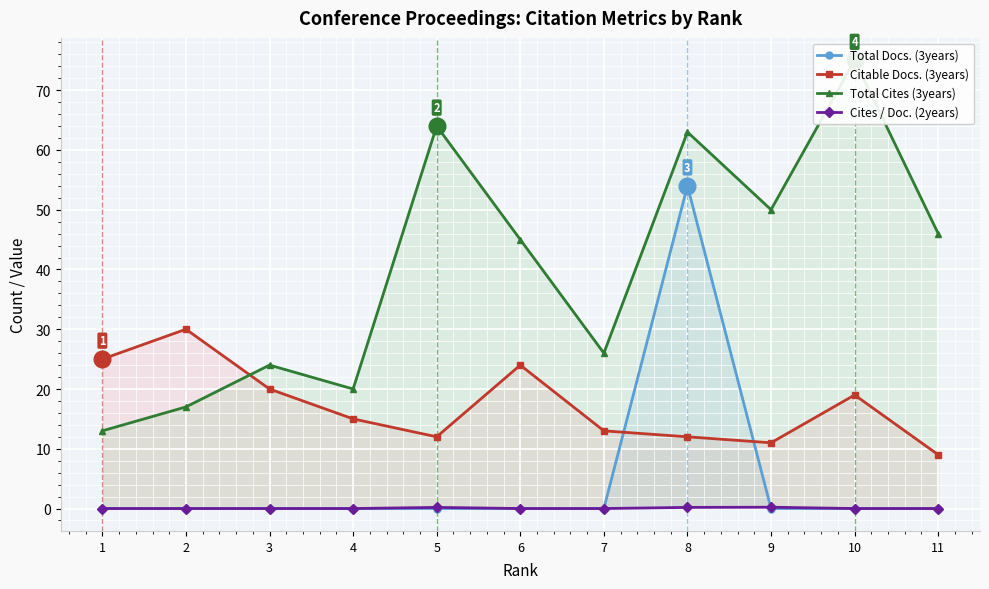

Which category has the highest value in the Citable Docs. (3years) series?

2